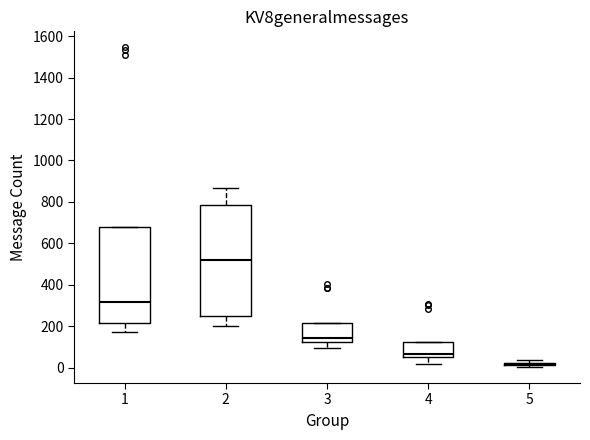

Reading left to right, read every box against the y-axis: the position of its median line, the range the box covers, and the ends of its whiskers. The values are not printed on the chart, so give them approximately, as read against the axis.

1: median 320, box 220 to 680, whiskers 180 to 680
2: median 520, box 240 to 780, whiskers 200 to 860
3: median 140, box 120 to 220, whiskers 100 to 220
4: median 60 (just above the box's lower edge), box 60 to 120, whiskers 20 to 120
5: box collapsed to a line at 20, whiskers 0 to 40